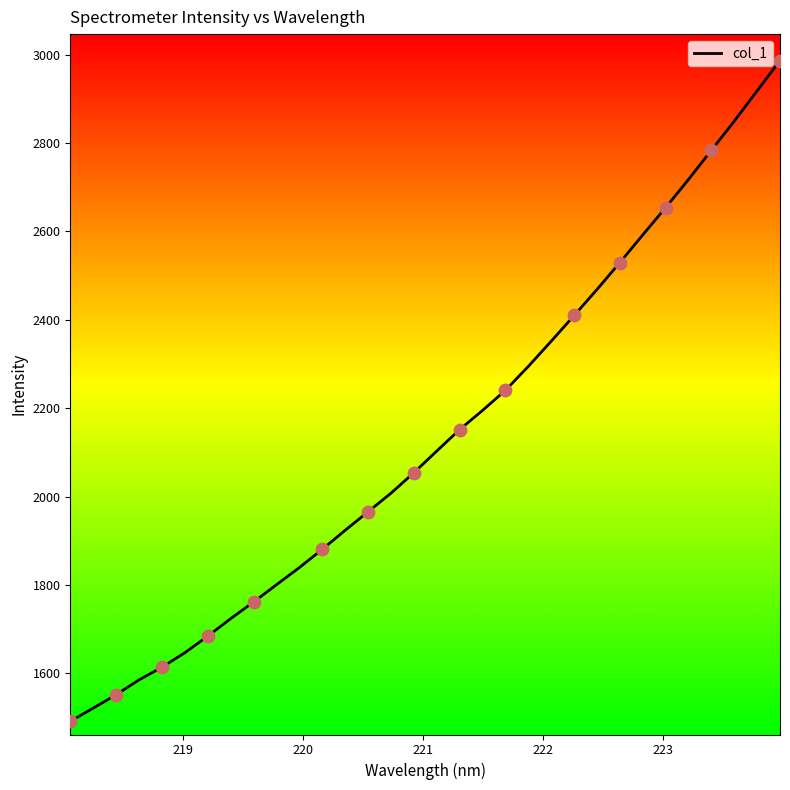

What is the difference between the maximum and minimum values?

1494.9